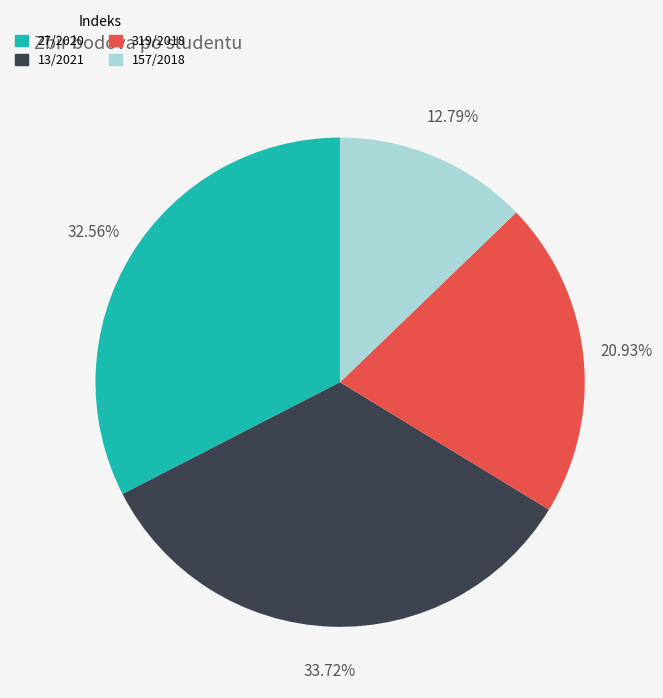

Do 319/2018 and 27/2020 together represent more than half of the pie?

Yes